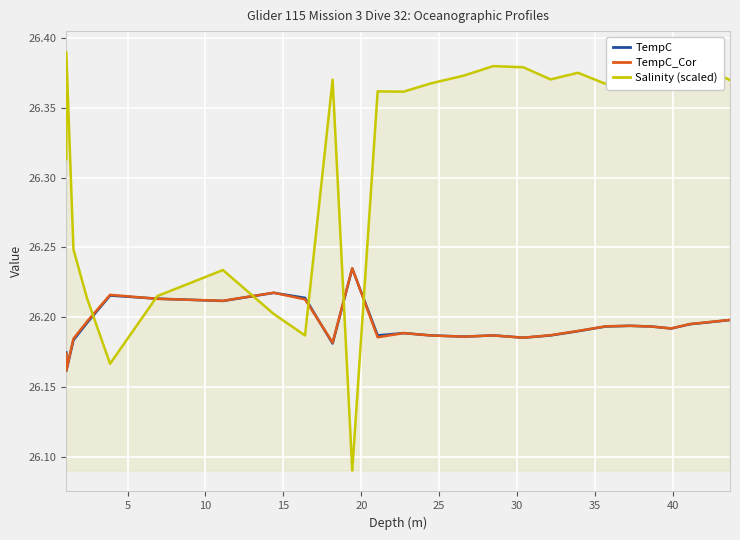

True or false: Salinity (scaled) has more than 1 points higher than both neighbors.

True